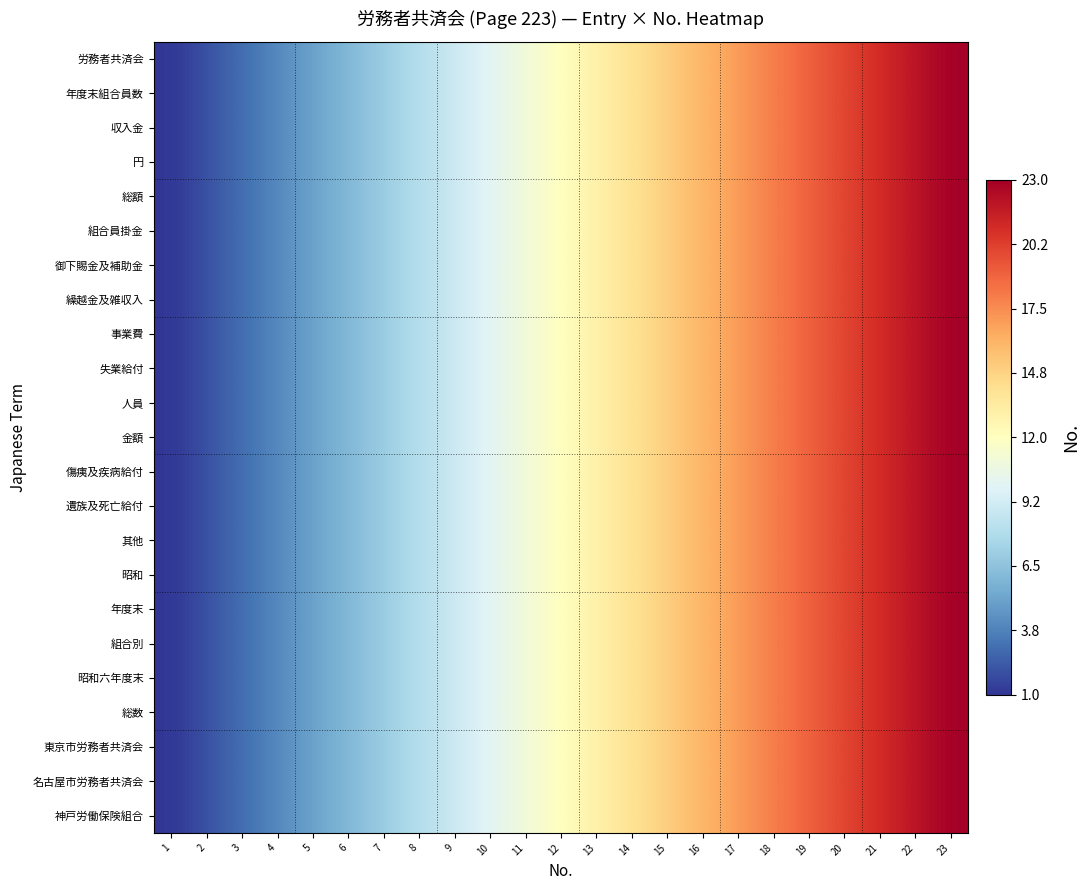

What is the total value across all series at 4?

92